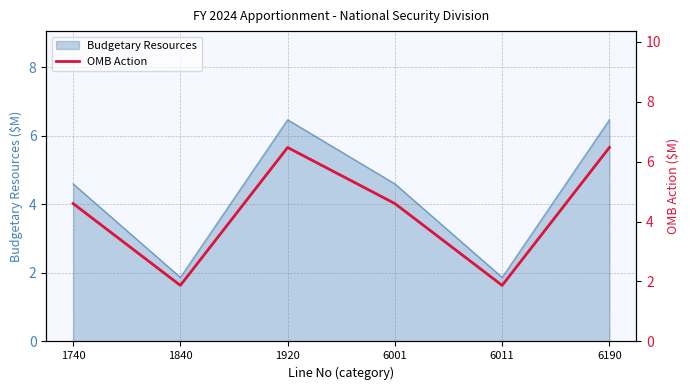

Reading left to right, what are all the values shown in this chart?

1740=4.6	1840=1.9	1920=6.5	6001=4.6	6011=1.9	6190=6.5